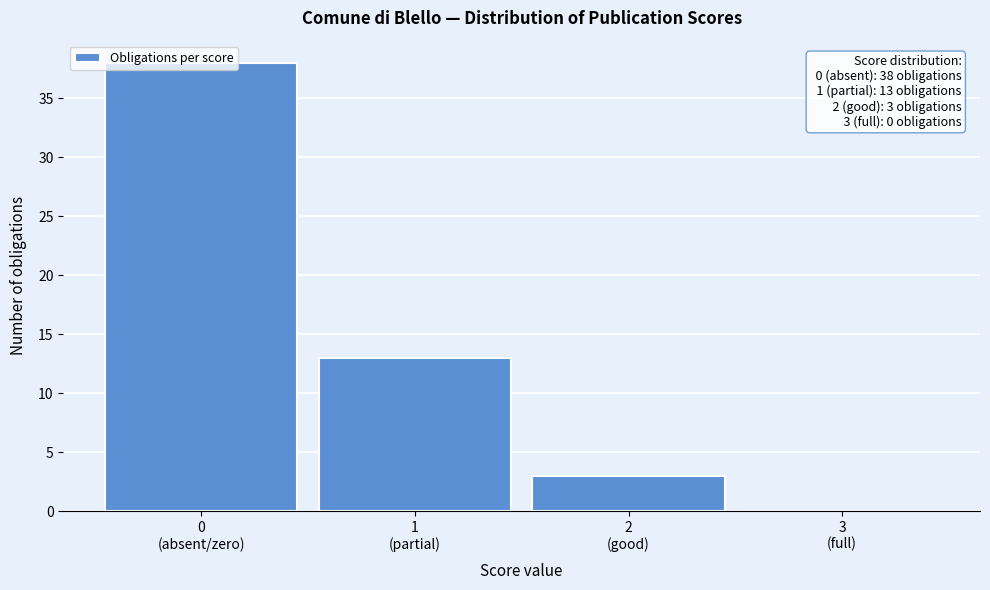

What is the maximum value shown in the chart?

38